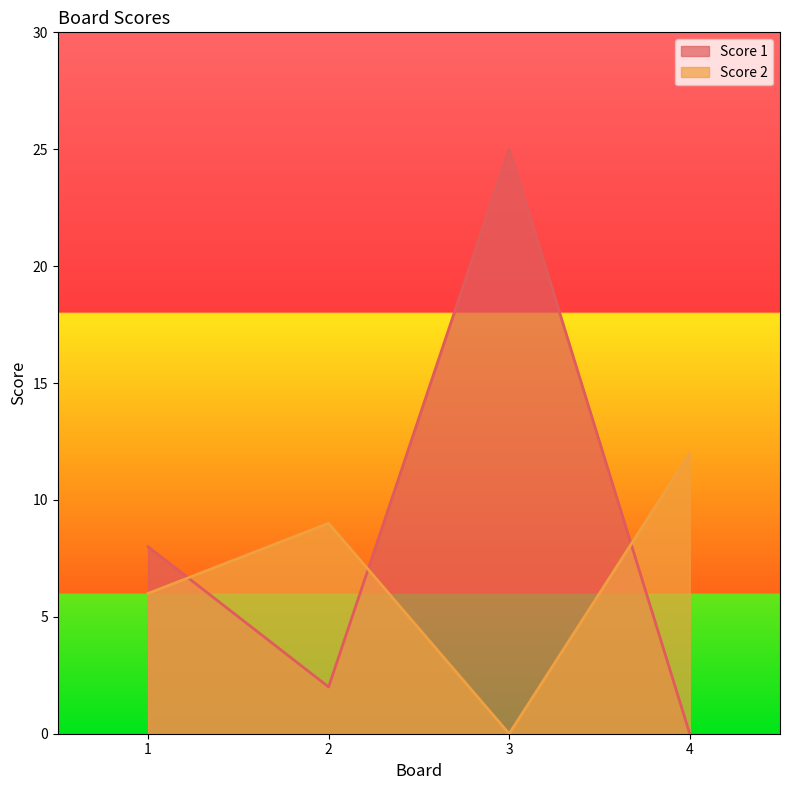

What is the total value across all series at 3?

25